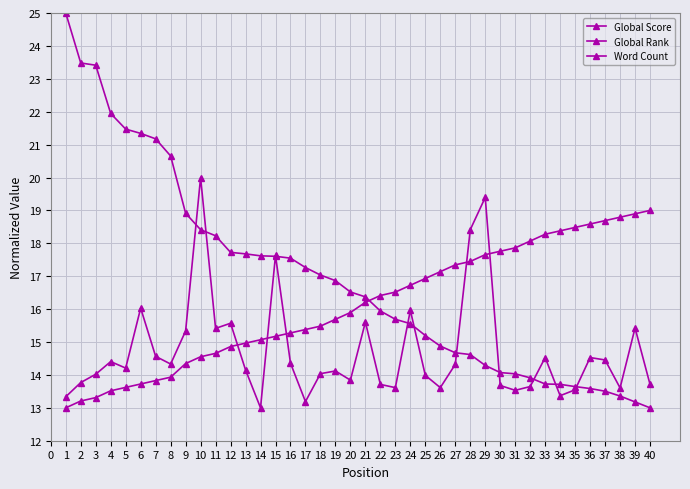

Where does the Word Count series first go above 14?

3